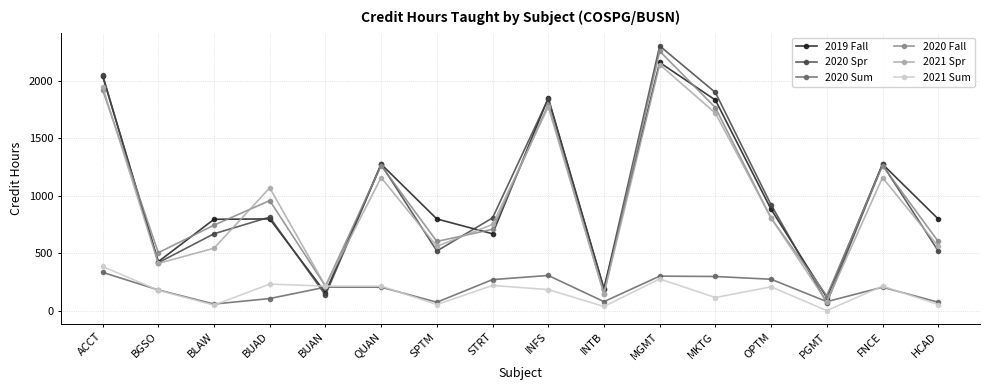

What is the label of the 3rd point from the right?

PGMT